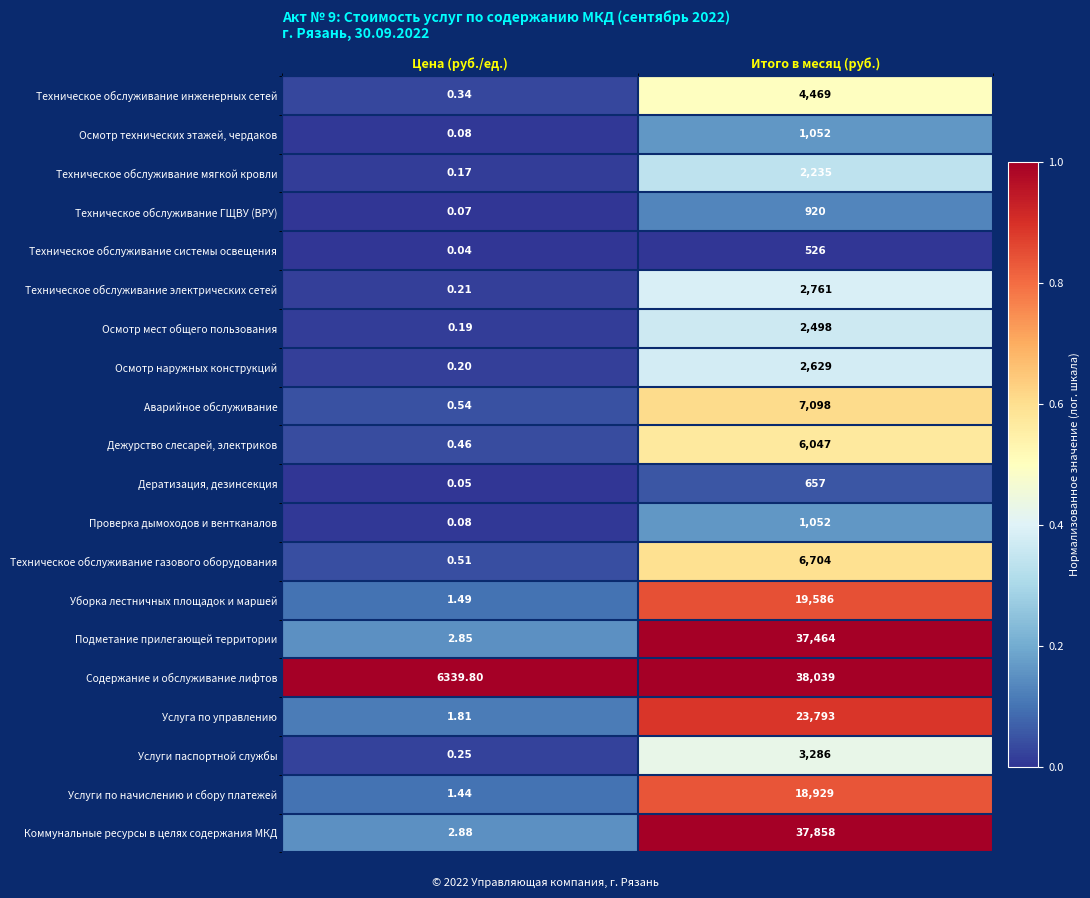

List the labels in order of Техническое обслуживание инженерных сетей value, largest first.

Итого в месяц (руб.), Цена (руб./ед.)